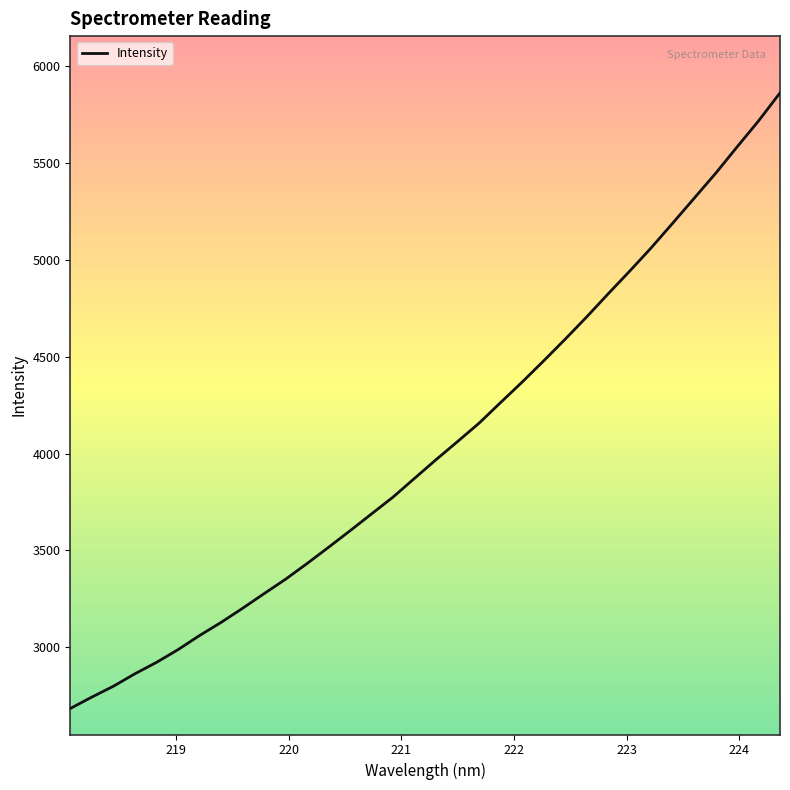

What is the smallest value displayed?

2684.7